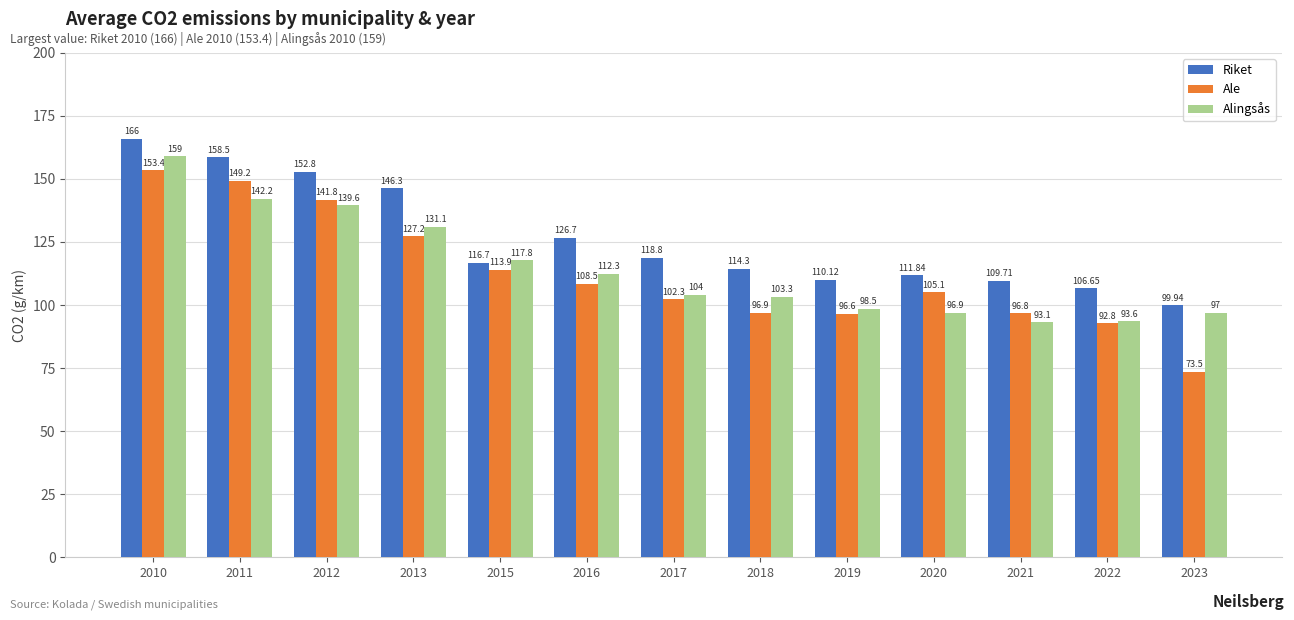

Count the number of data series in this chart.

3